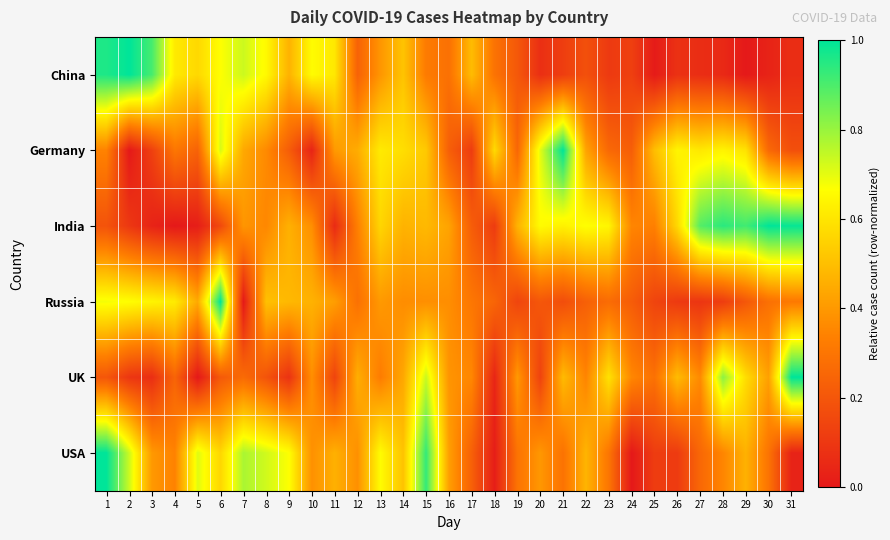

What is the spread (max minus min) of values at 8?

0.5